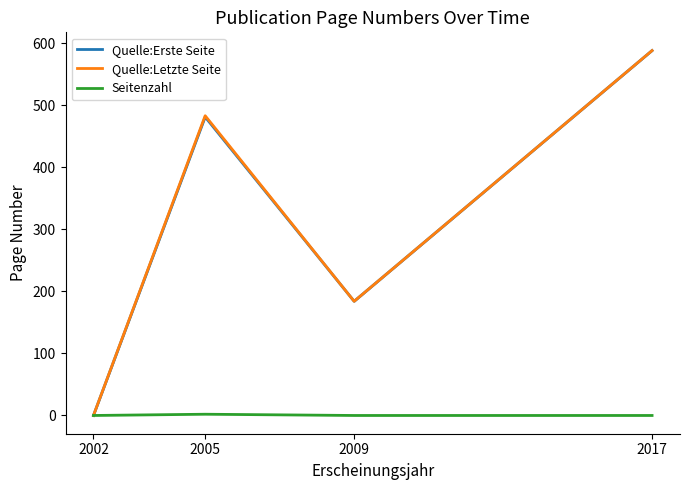

True or false: Quelle:Erste Seite has a value of 842 at 2017.

False